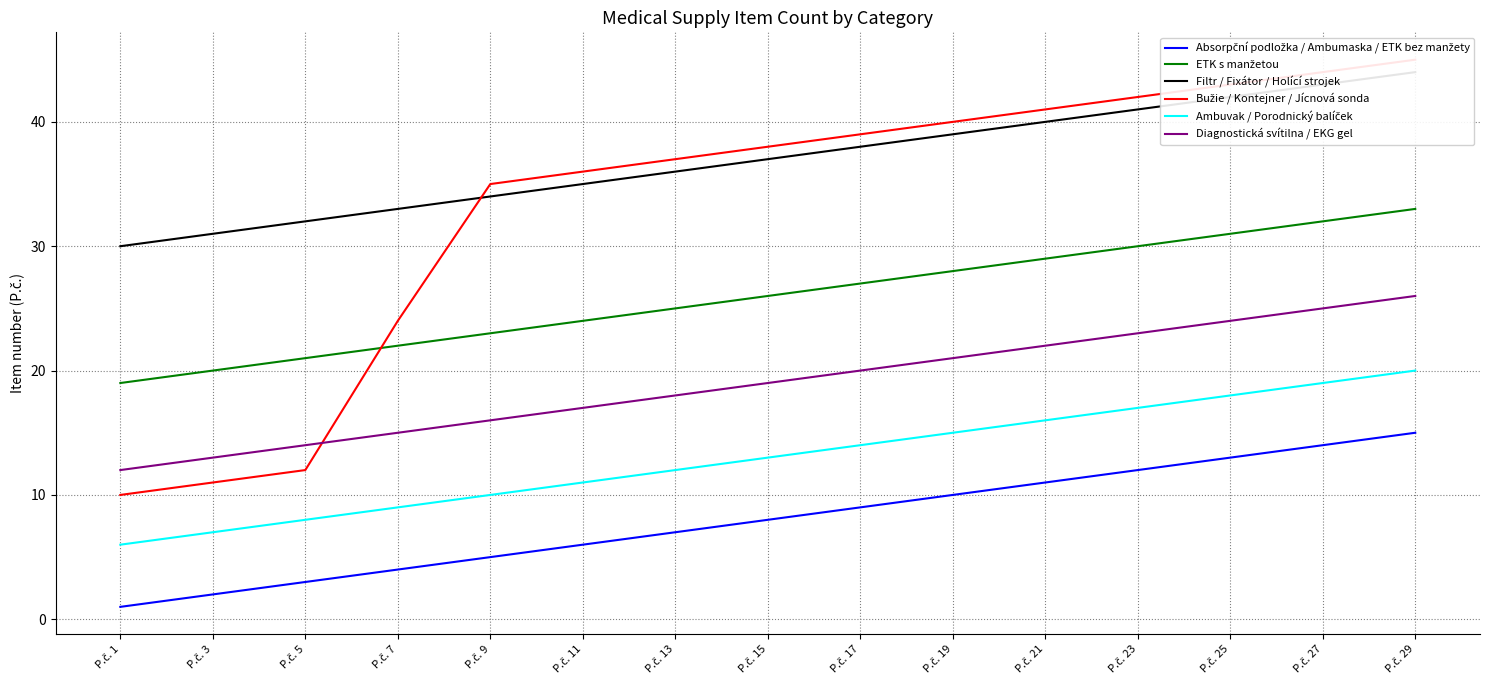

How many values in the Ambuvak / Porodnický balíček series exceed 13?

7